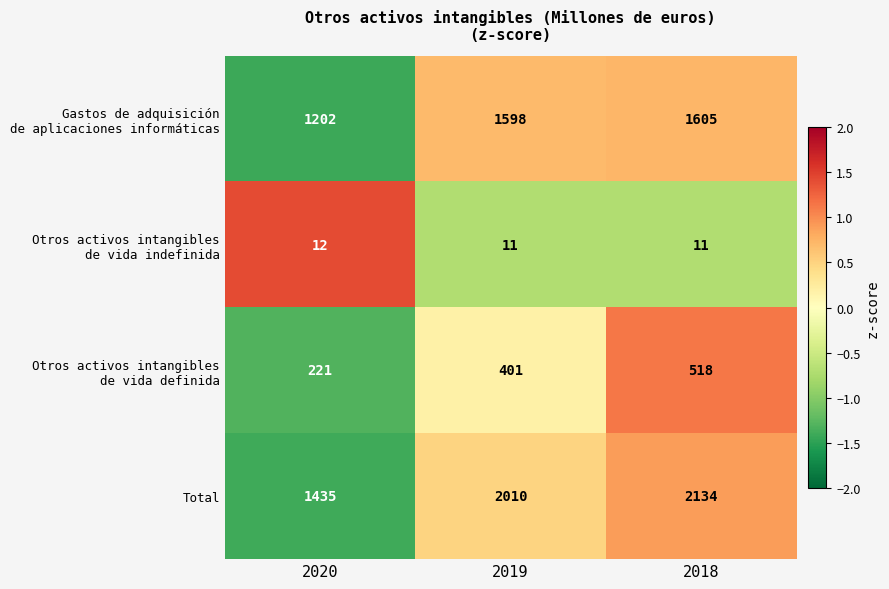

How many distinct data groups are displayed?

4